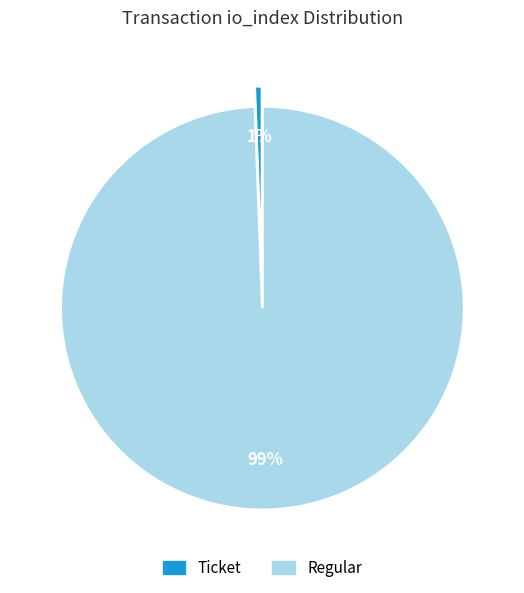

To the nearest percent, what is the average slice percentage?

50%